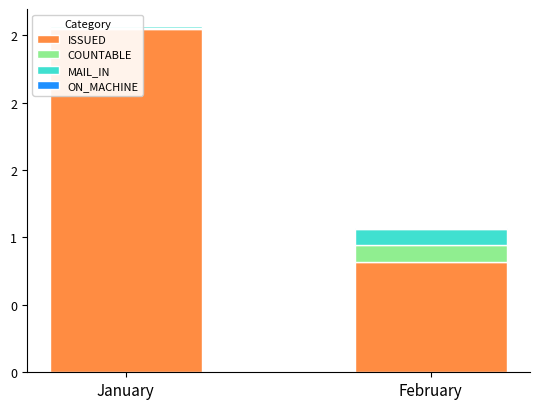

Which series changed the most between January and February?

ISSUED